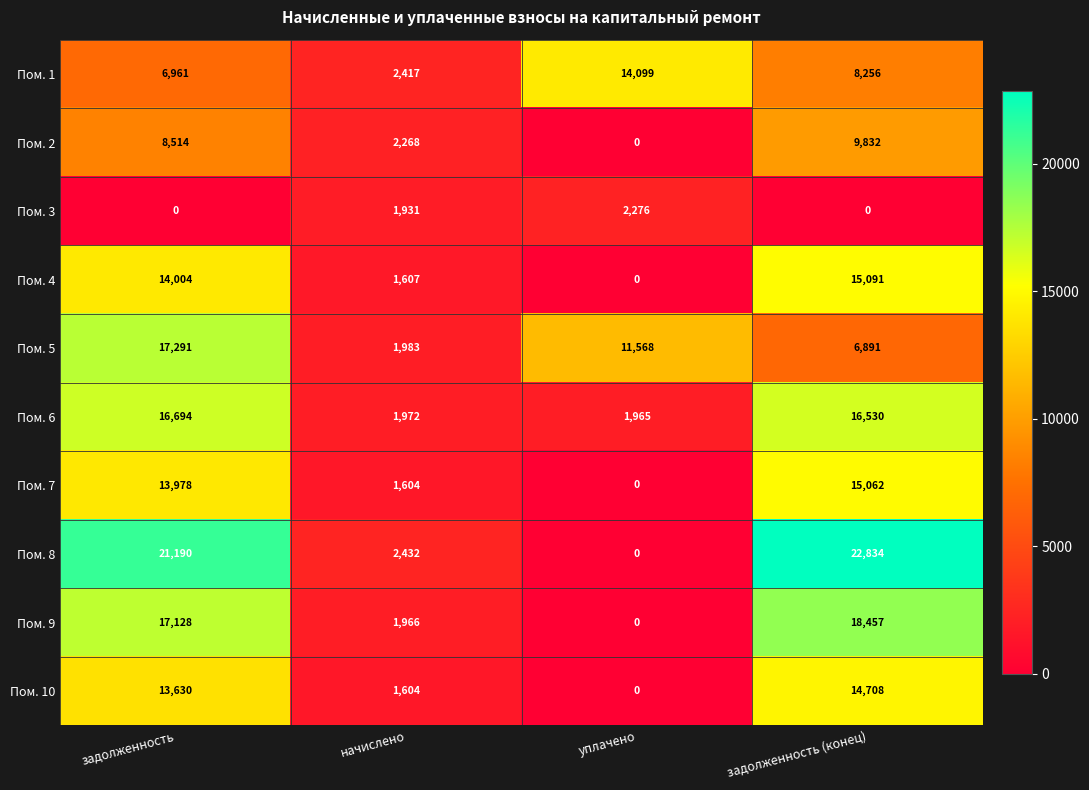

Rank the categories by Пом. 7 value from highest to lowest.

задолженность (конец), задолженность, начислено, уплачено